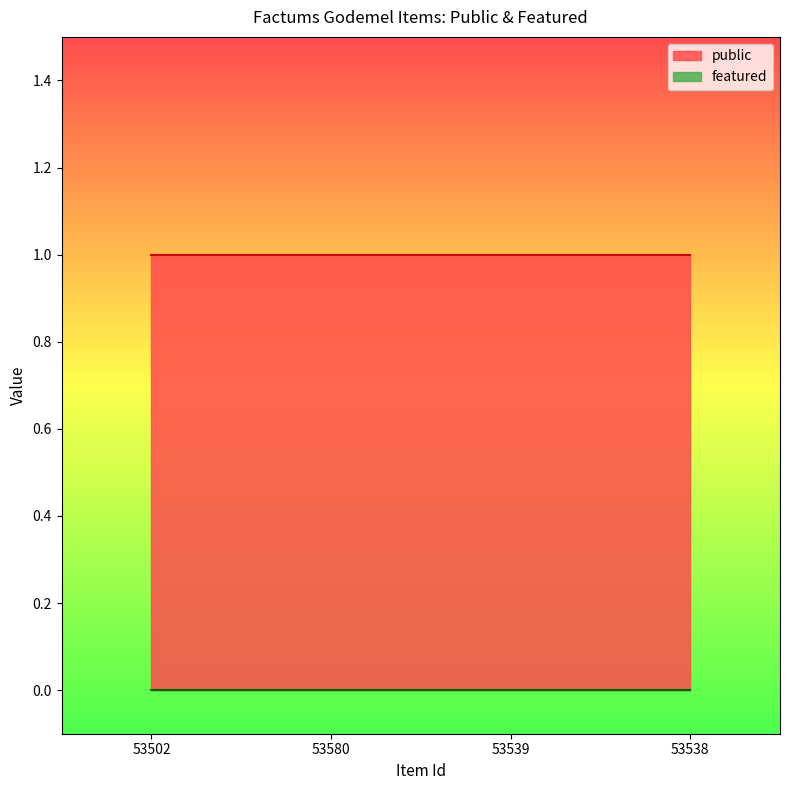

Rank the series at 53502 from lowest to highest value.

featured, public